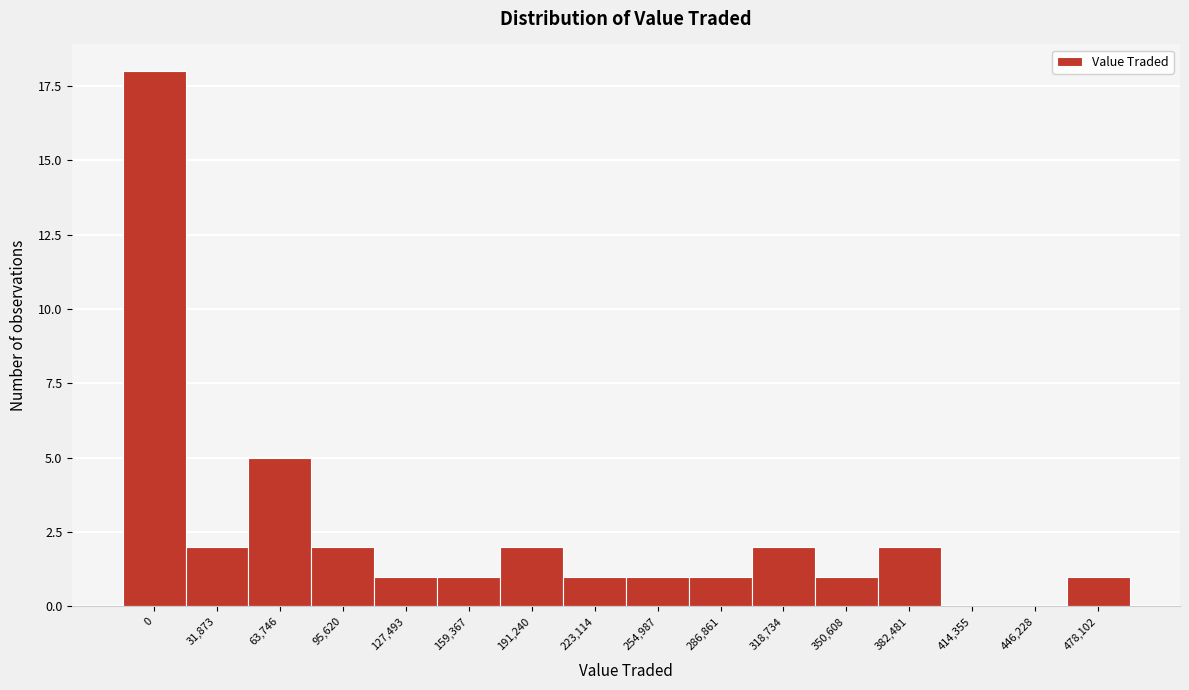

Reading left to right, transcribe all the data shown in this chart.

0=18	31,873=2	63,746=5	95,620=2	127,493=1	159,367=1	191,240=2	223,114=1	254,987=1	286,861=1	318,734=2	350,608=1	382,481=2	414,355=0	446,228=0	478,102=1